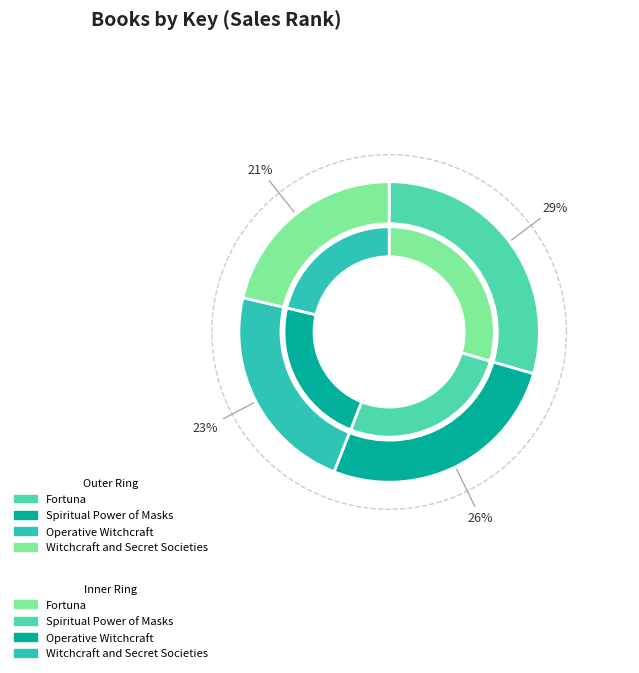

Is there any slice that represents more than half of the pie?

No